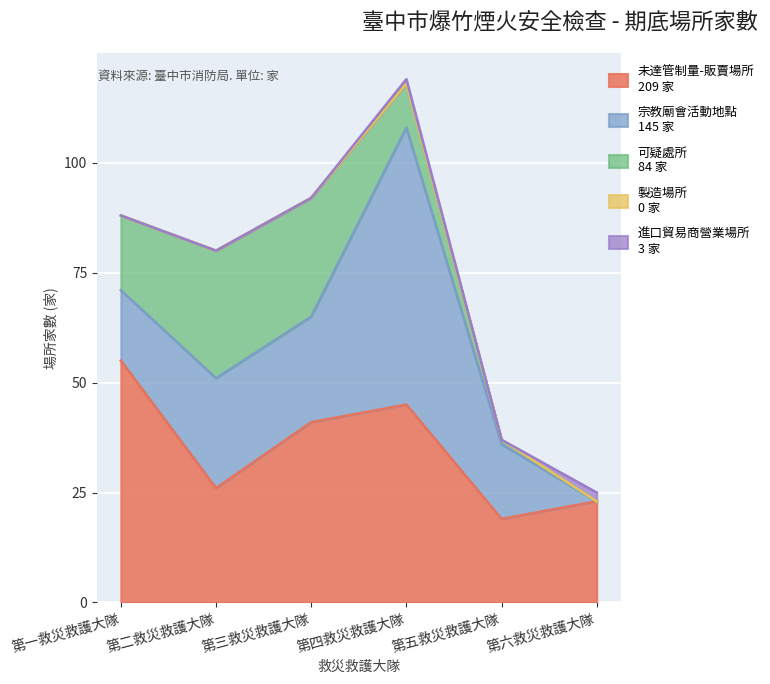

Which series changed the most between 第一救災救護大隊 and 第二救災救護大隊?

未達管制量-販賣場所